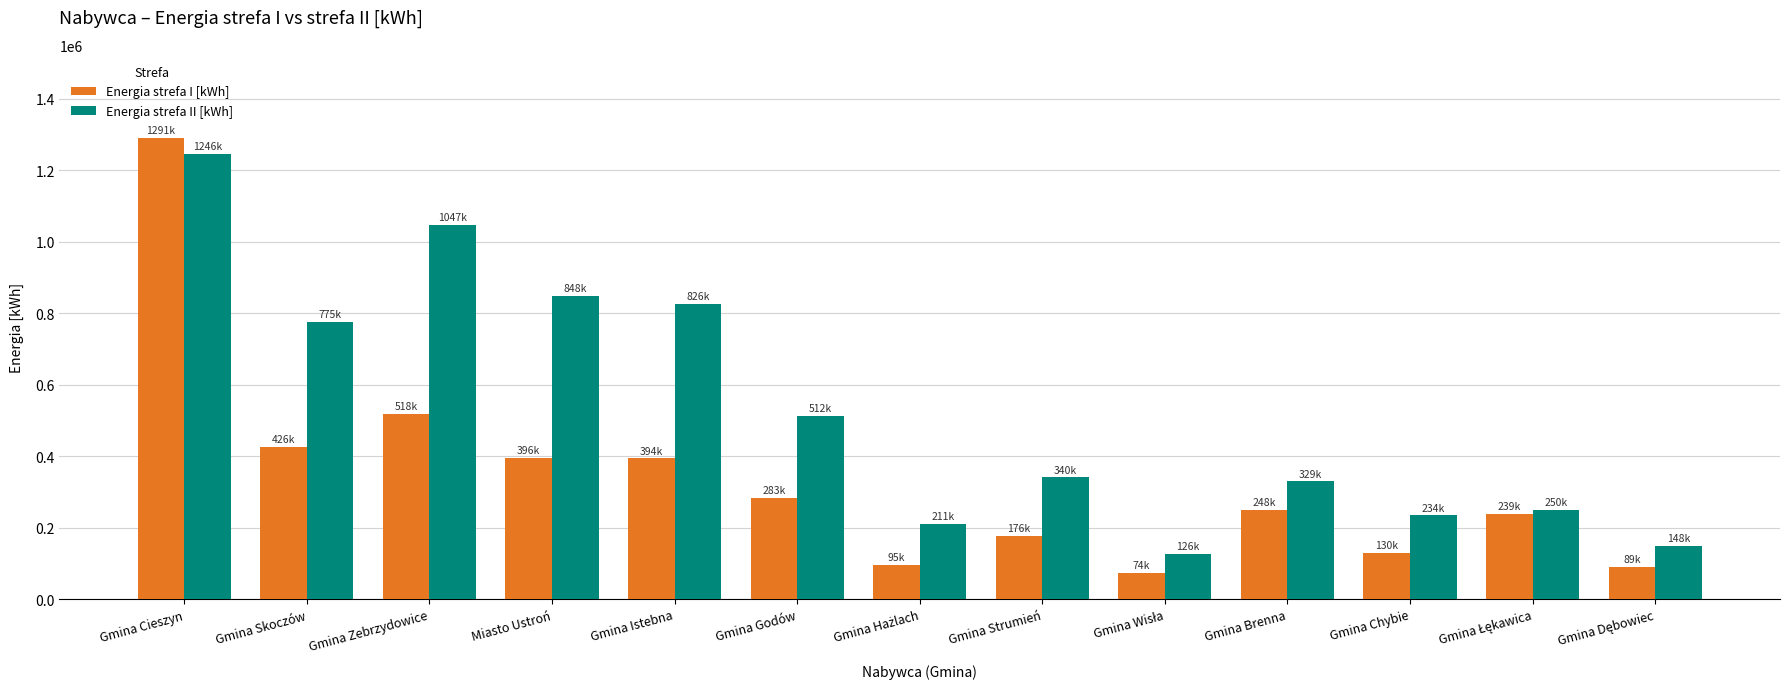

Which series has the widest spread of values?

Energia strefa I [kWh]